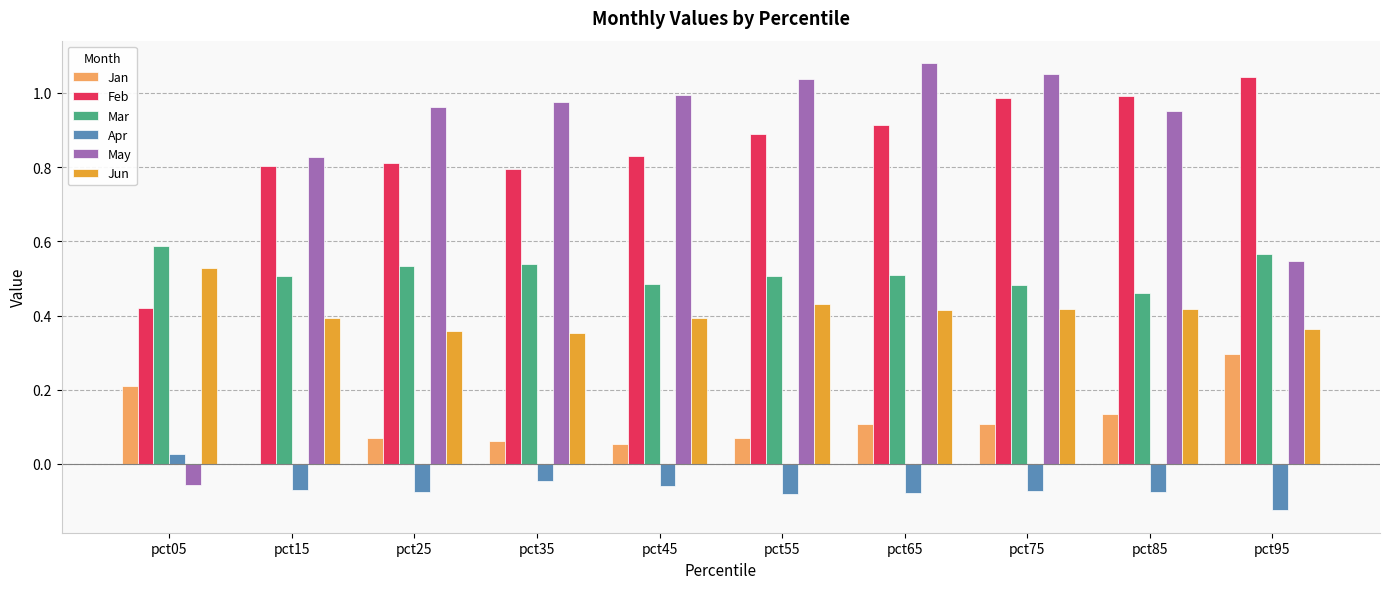

What is the sum of all May values?

8.4